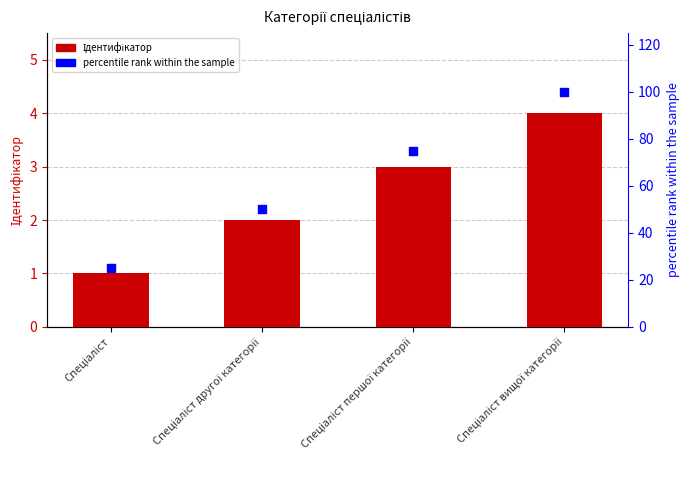

At which category is the sum across all series the highest?

Спеціаліст вищої категорії